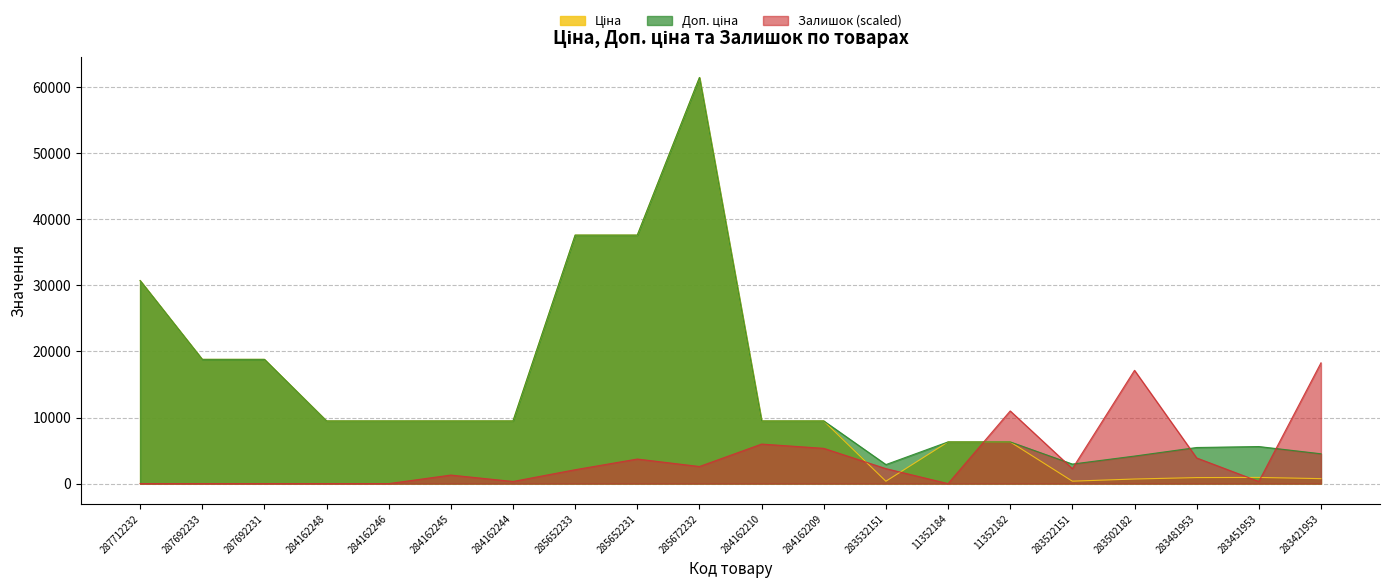

Rank the categories by Ціна value from lowest to highest.

283532151, 283522151, 283502182, 283421953, 283481953, 283451953, 11352184, 11352182, 284162248, 284162246, 284162245, 284162244, 284162210, 284162209, 287692233, 287692231, 287712232, 285652233, 285652231, 285672232